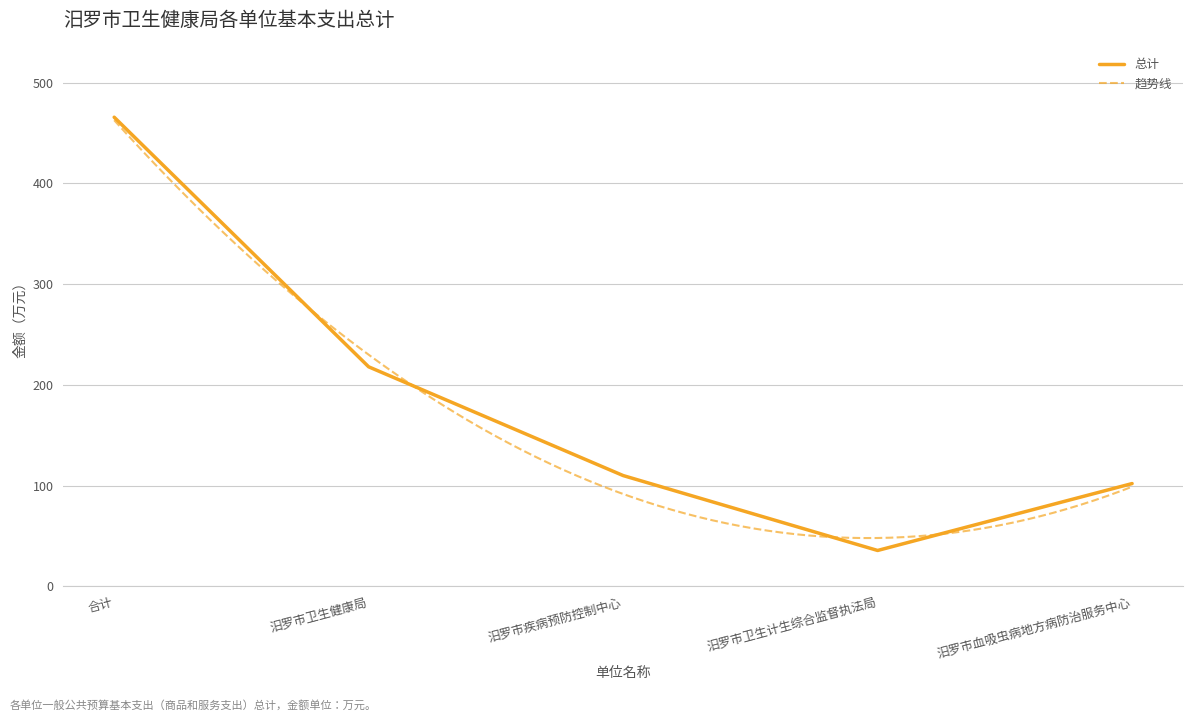

What position from the left is 汨罗市疾病预防控制中心?

3